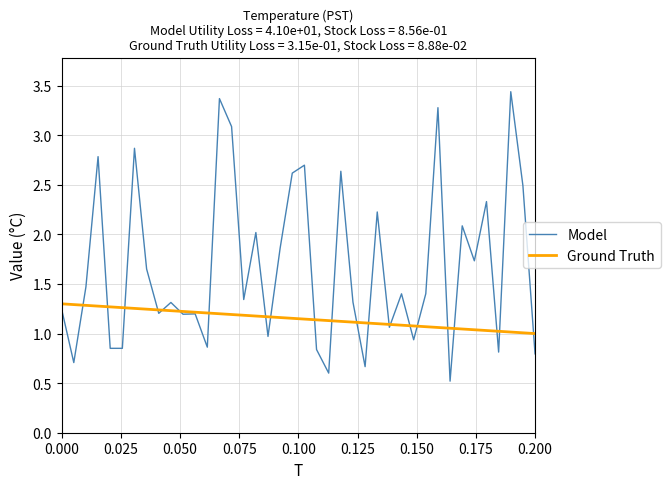

Which series has the widest spread of values?

Model